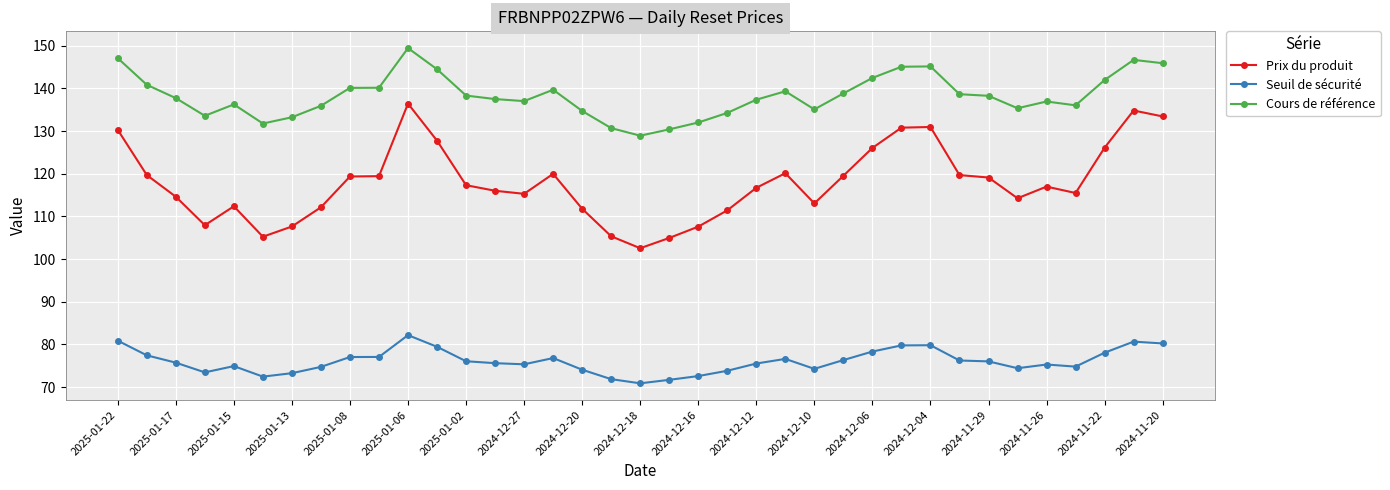

True or false: Seuil de sécurité and Cours de référence intersect in this chart.

False